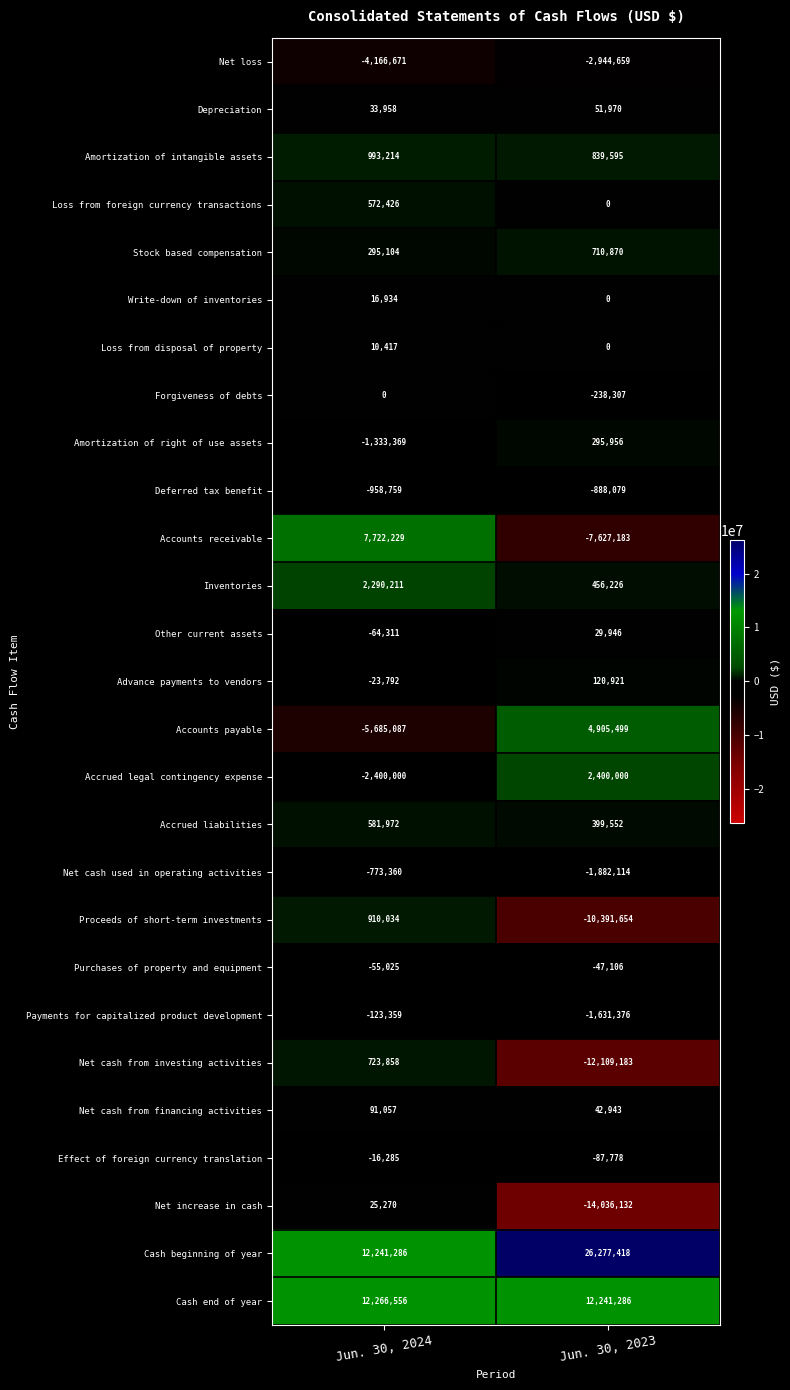

How many series are shown in this chart?

27